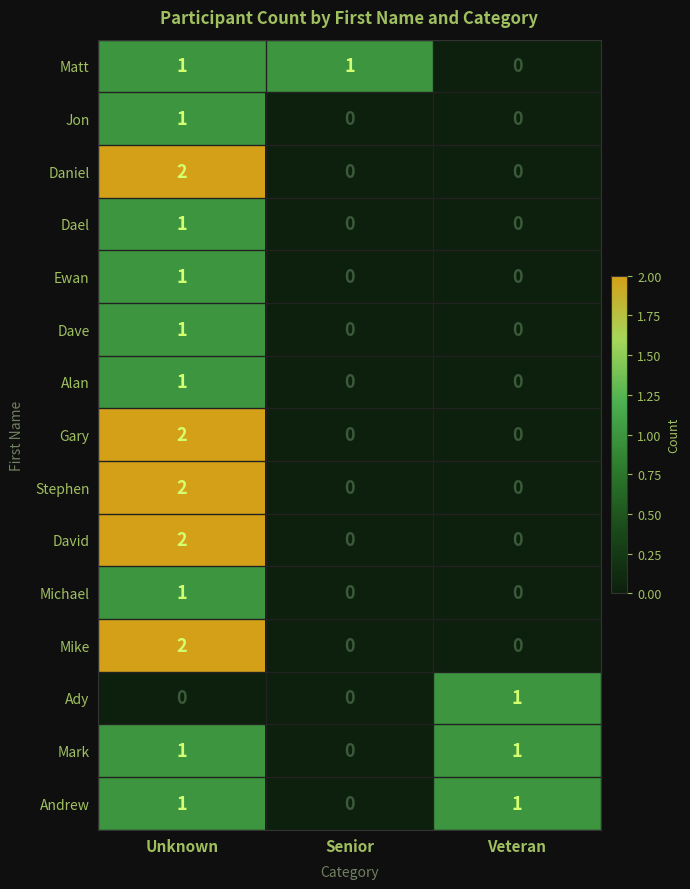

Count the number of categories in the chart.

3